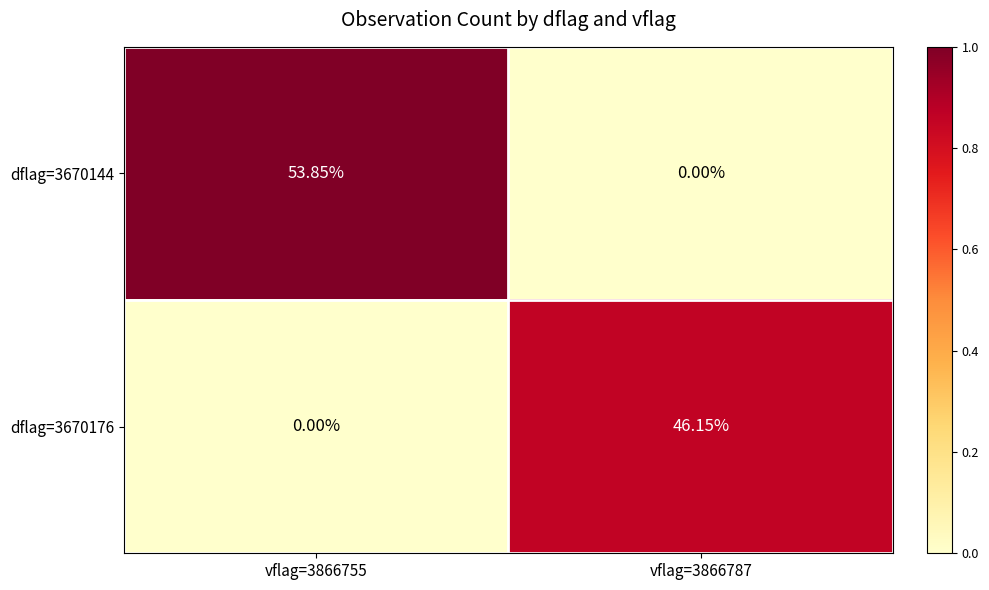

Is the value of dflag=3670144 at vflag=3866755 greater than the value of dflag=3670176 at vflag=3866755?

Yes